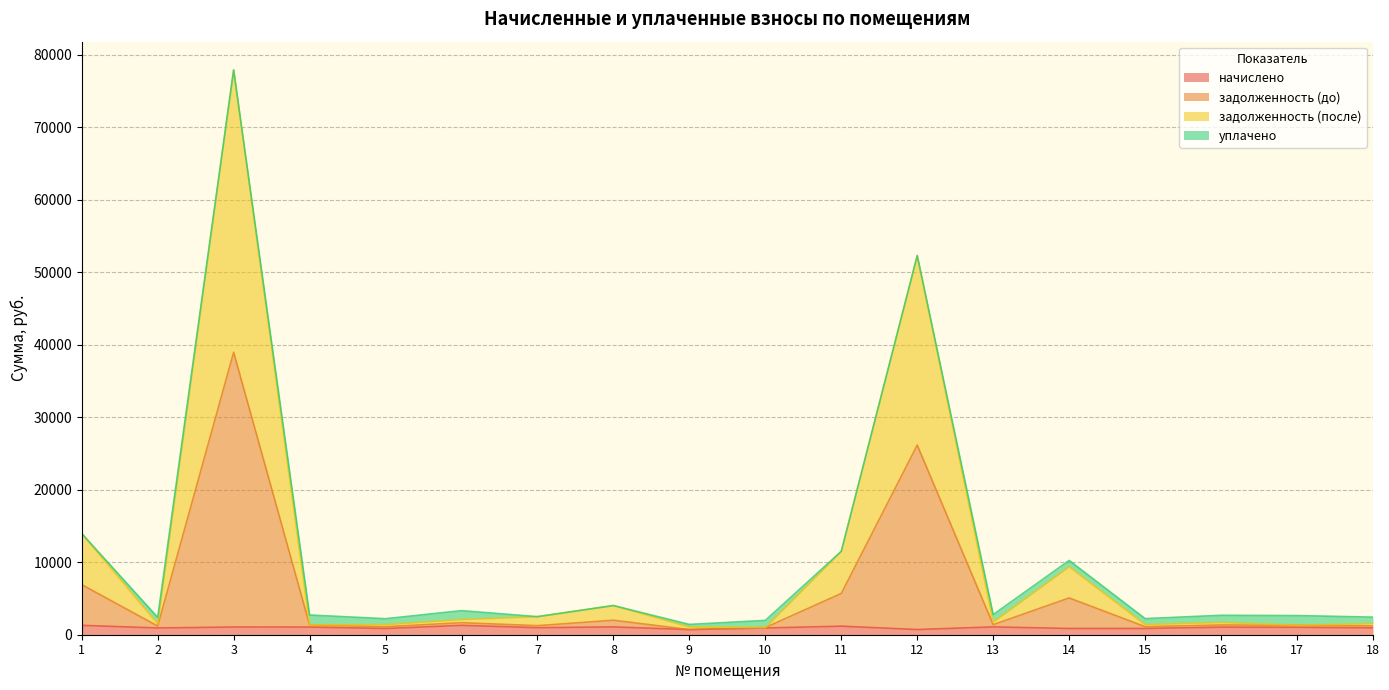

At which category is the sum across all series the highest?

3